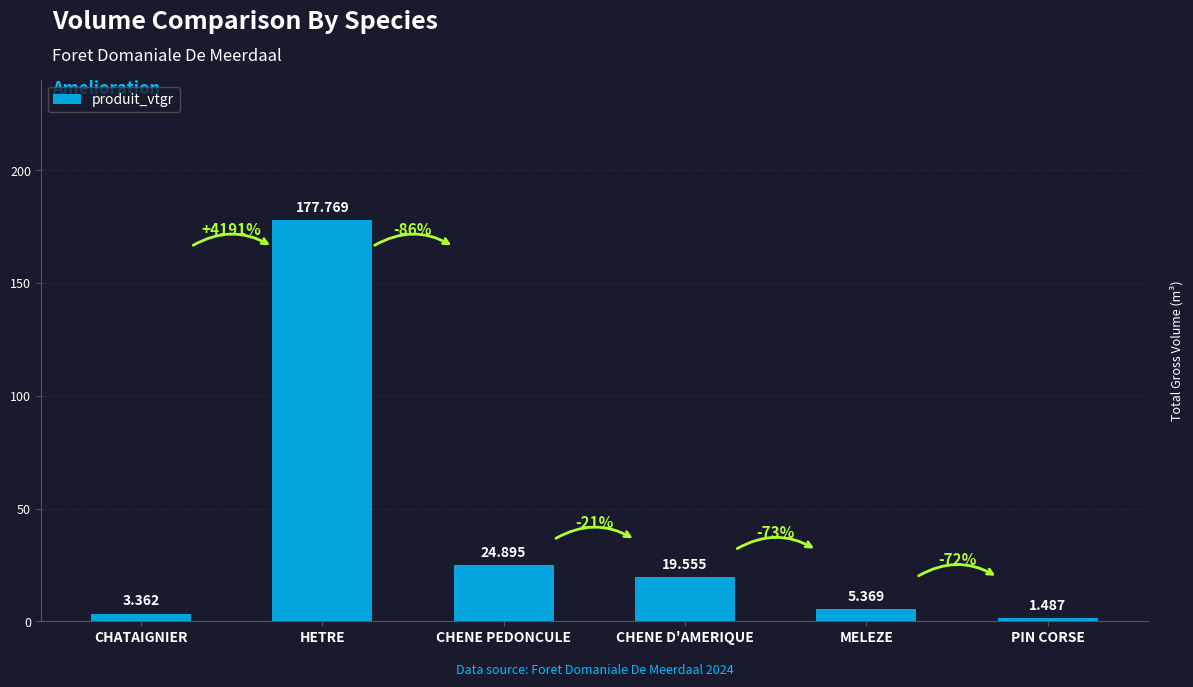

Rank the categories by value from highest to lowest.

HETRE, CHENE PEDONCULE, CHENE D'AMERIQUE, MELEZE, CHATAIGNIER, PIN CORSE